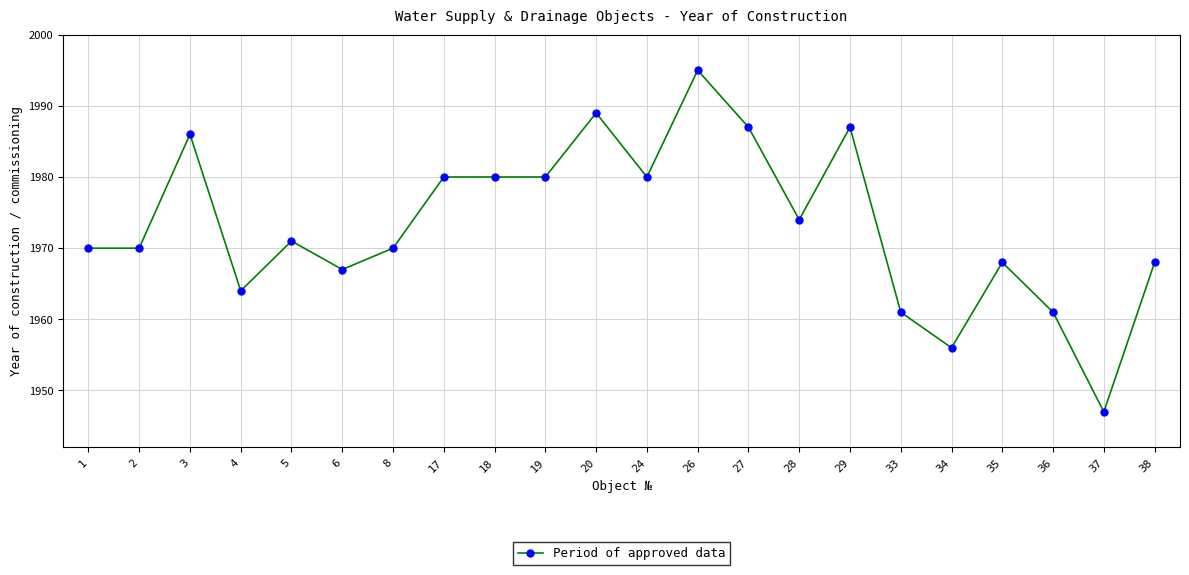

At which label is the value closest to 1971?

5